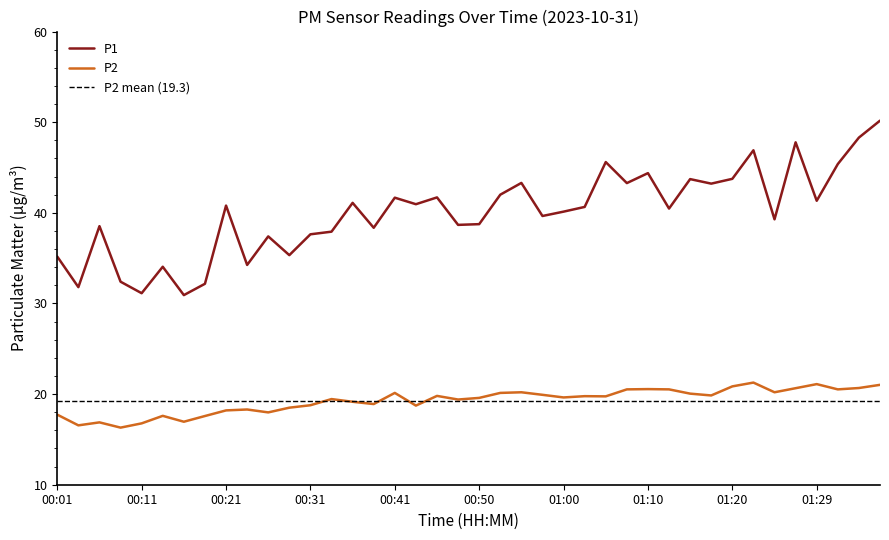

True or false: P1 has more than 1 interior local peaks.

True